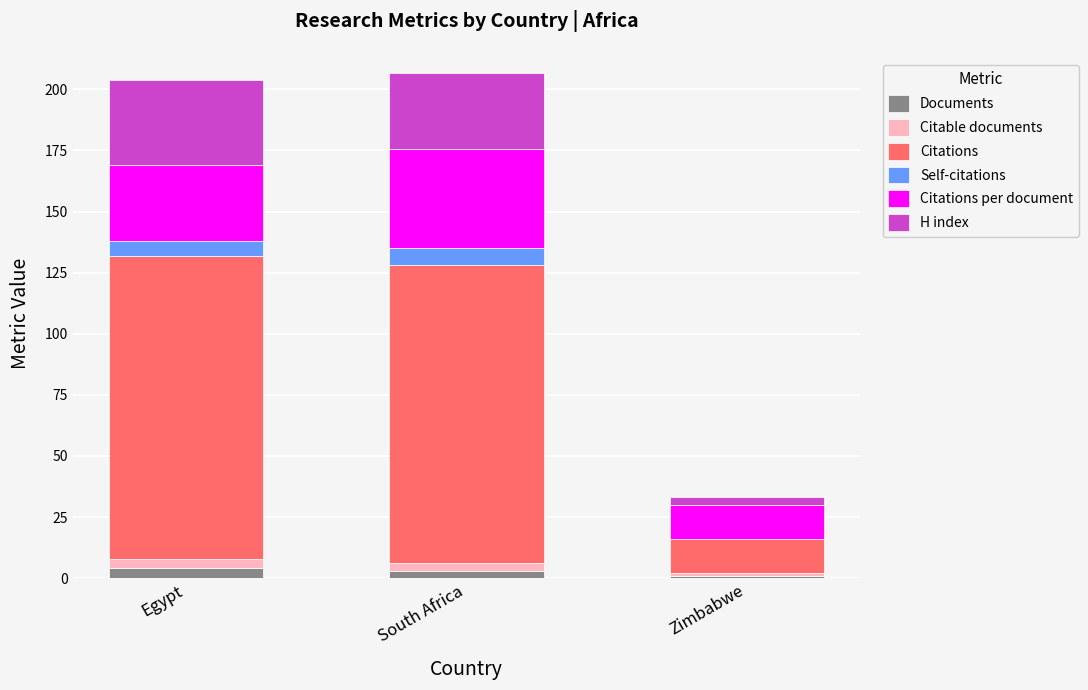

What is the sum of all Documents values?

8.0